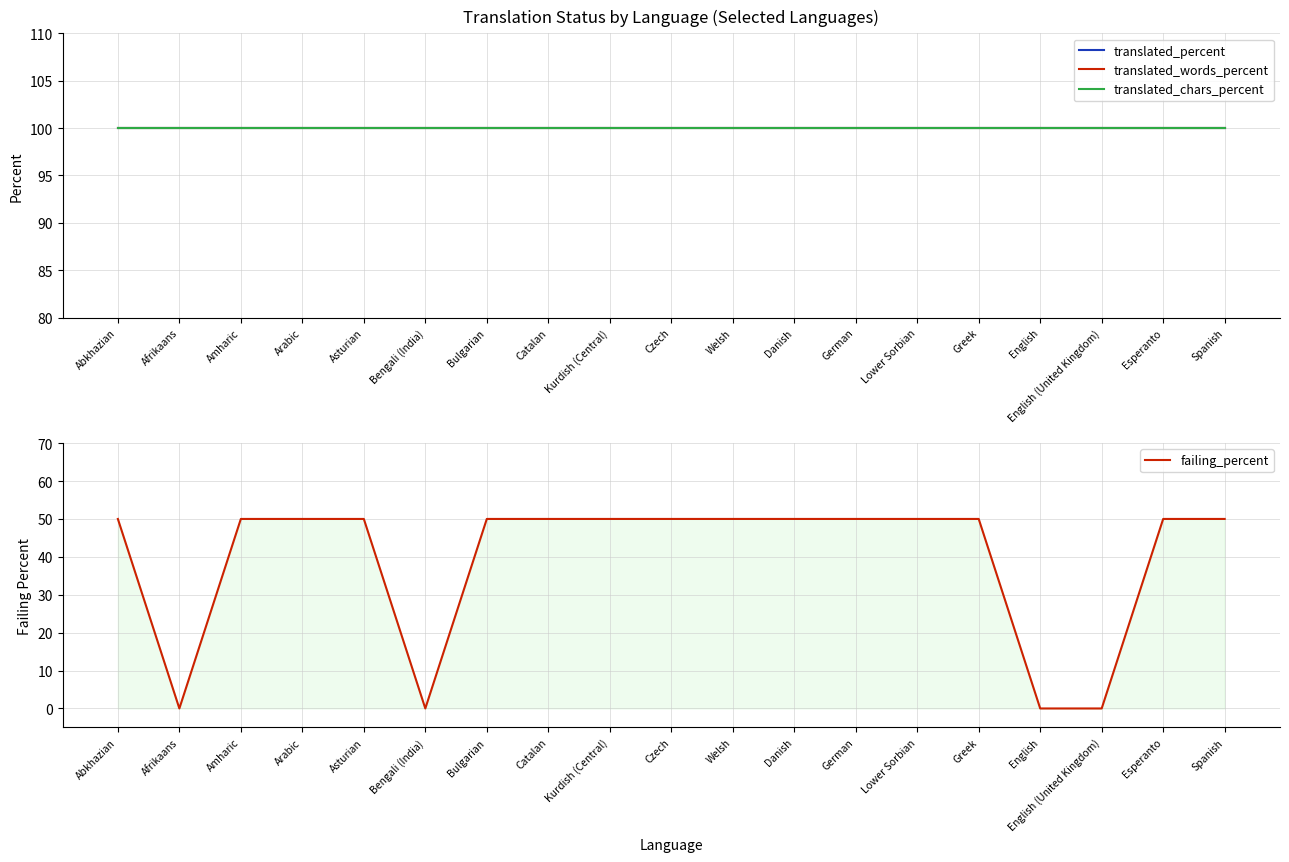

Reading right to left, list all the values displayed in this chart.

translated_percent: Spanish=100	Esperanto=100	English (United Kingdom)=100	English=100	Greek=100	Lower Sorbian=100	German=100	Danish=100	Welsh=100	Czech=100	Kurdish (Central)=100	Catalan=100	Bulgarian=100	Bengali (India)=100	Asturian=100	Arabic=100	Amharic=100	Afrikaans=100	Abkhazian=100
translated_words_percent: Spanish=100	Esperanto=100	English (United Kingdom)=100	English=100	Greek=100	Lower Sorbian=100	German=100	Danish=100	Welsh=100	Czech=100	Kurdish (Central)=100	Catalan=100	Bulgarian=100	Bengali (India)=100	Asturian=100	Arabic=100	Amharic=100	Afrikaans=100	Abkhazian=100
translated_chars_percent: Spanish=100	Esperanto=100	English (United Kingdom)=100	English=100	Greek=100	Lower Sorbian=100	German=100	Danish=100	Welsh=100	Czech=100	Kurdish (Central)=100	Catalan=100	Bulgarian=100	Bengali (India)=100	Asturian=100	Arabic=100	Amharic=100	Afrikaans=100	Abkhazian=100
failing_percent: Spanish=50	Esperanto=50	English (United Kingdom)=0	English=0	Greek=50	Lower Sorbian=50	German=50	Danish=50	Welsh=50	Czech=50	Kurdish (Central)=50	Catalan=50	Bulgarian=50	Bengali (India)=0	Asturian=50	Arabic=50	Amharic=50	Afrikaans=0	Abkhazian=50